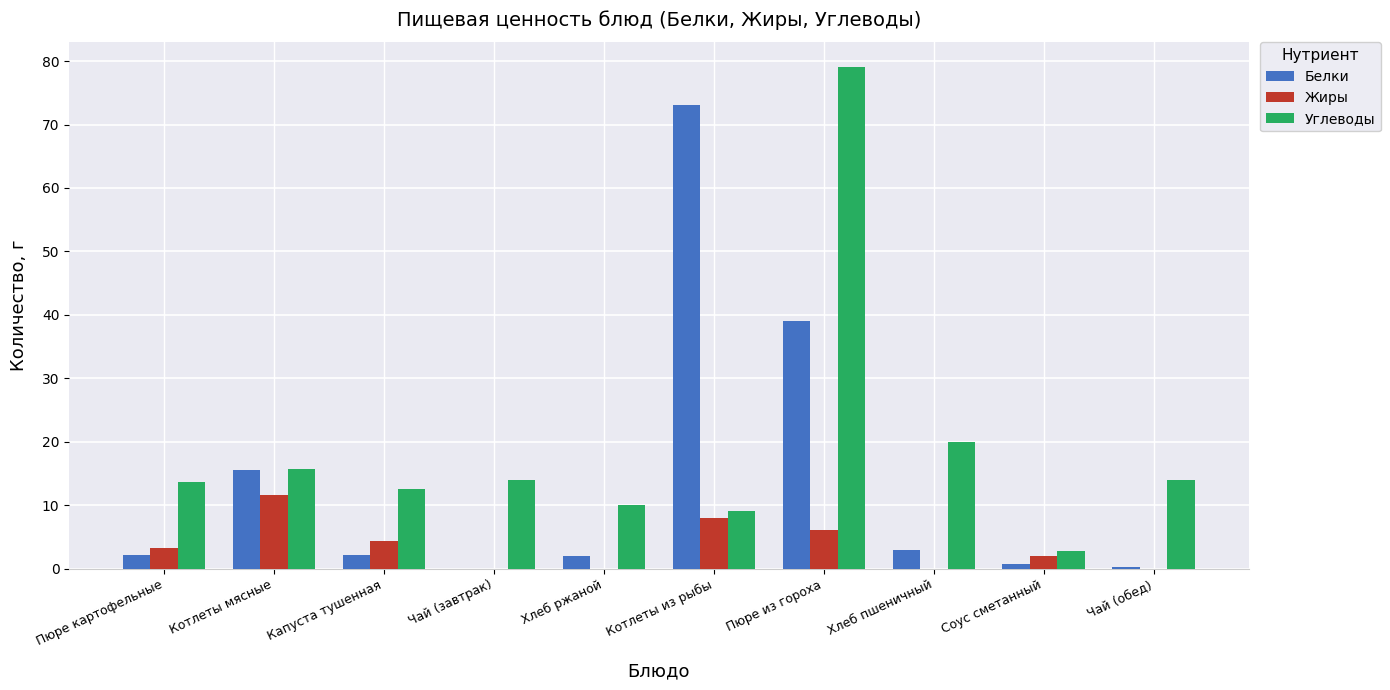

Which series has the widest spread of values?

Углеводы